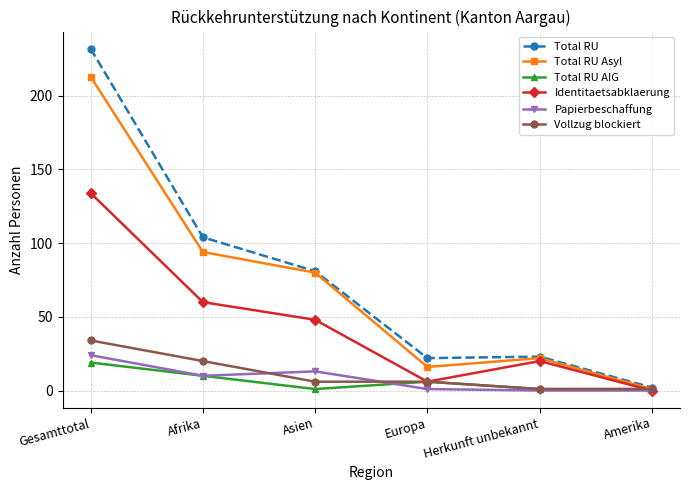

At which category is the sum across all series the highest?

Gesamttotal